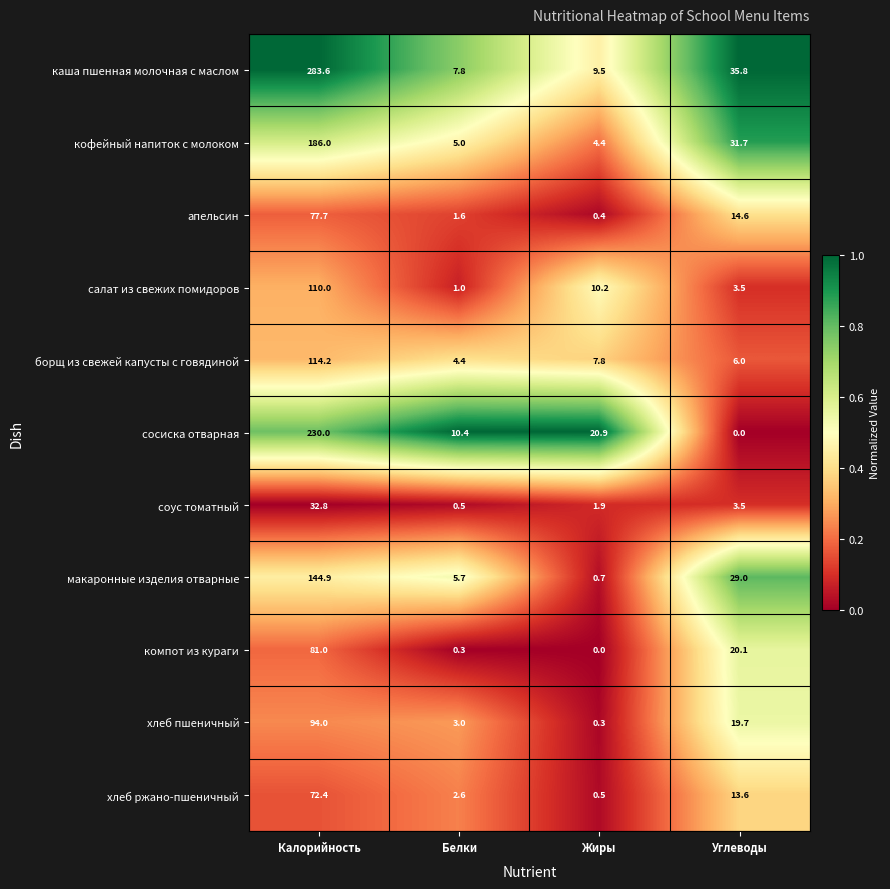

What is the difference between the апельсин values at Углеводы and Белки?

13.0